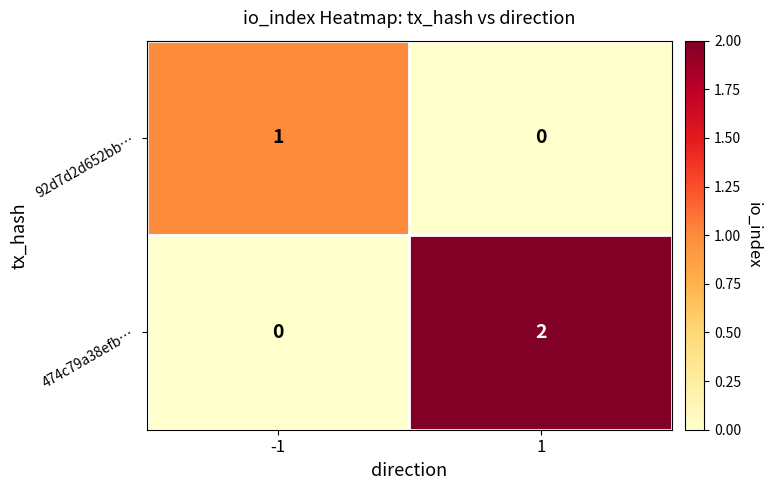

The value of 92d7d2d652bb… at -1 is 1. True or false?

True